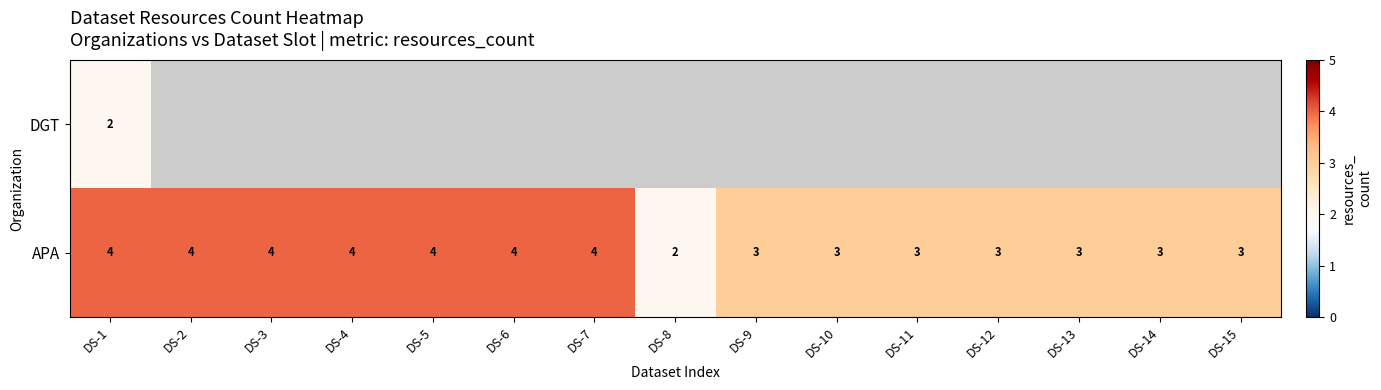

What is the sum of all APA values?

51